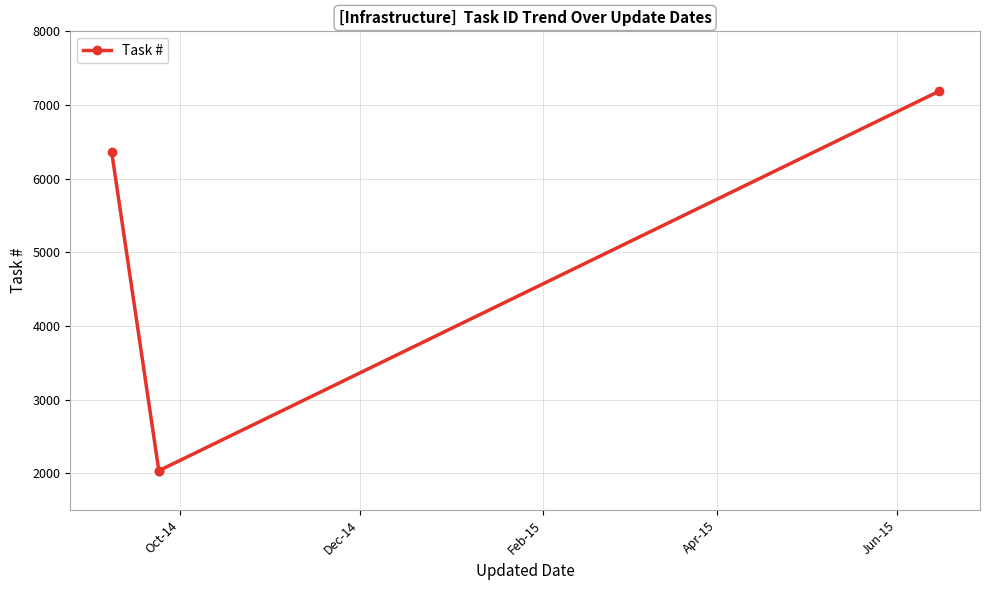

How many data points are less than 6367?

2